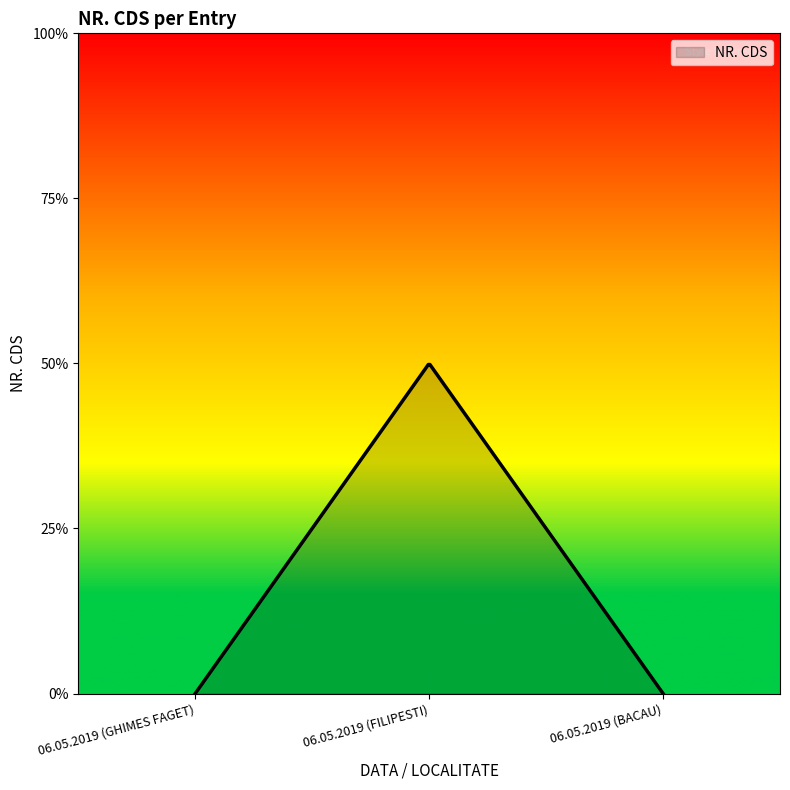

Does the chart display data point markers on the line(s)?

No